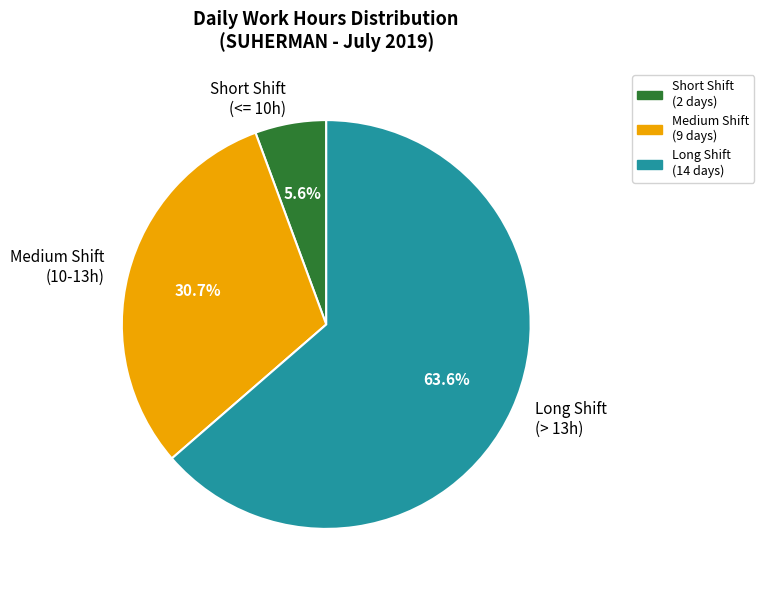

Approximately how many times larger is the value at Long Shift (> 13h) compared to Medium Shift (10-13h)?

2.1